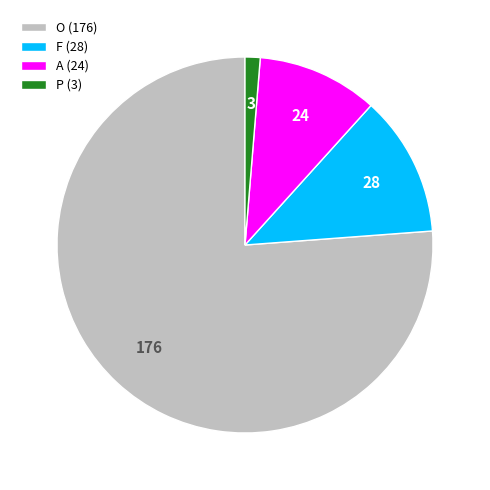

Which category has the biggest portion of the pie?

O